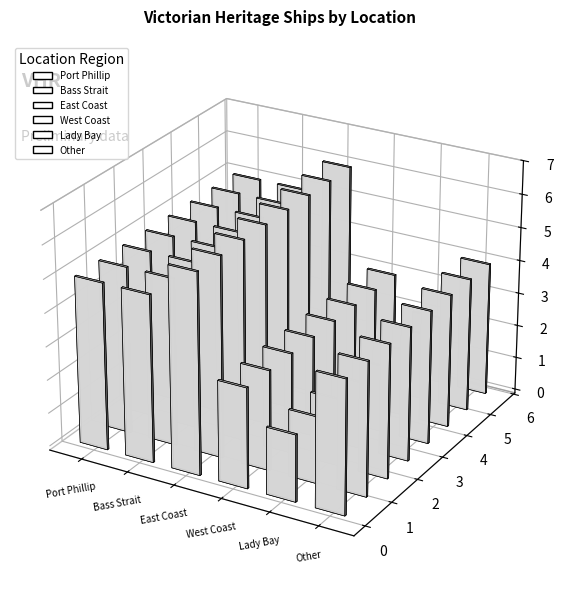

At which label is the value closest to 4?

Other